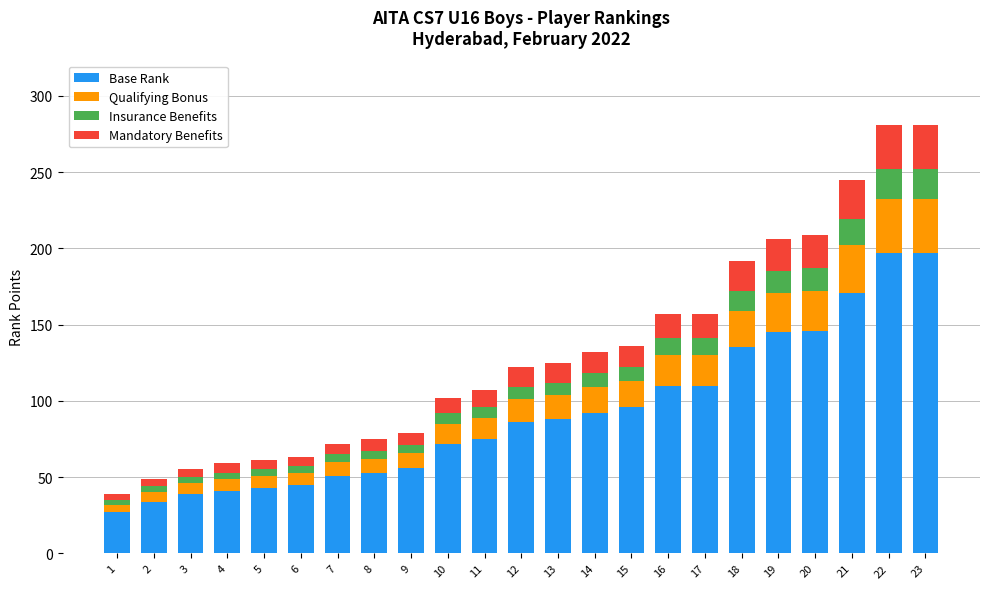

What is the highest value of the Base Rank series?

197